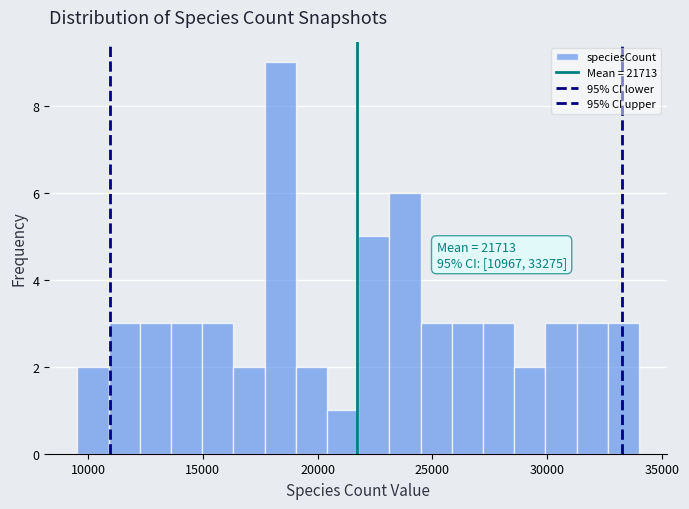

Read against the x-axis, roughly where is the centre of the tallest bar?

18500